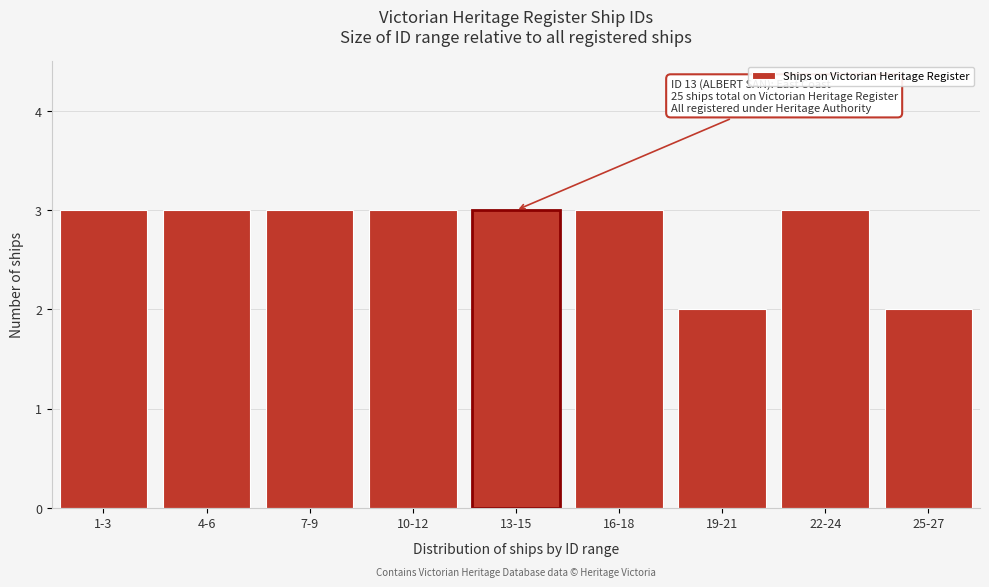

Reading left to right, extract all data points from this chart.

1-3=3	4-6=3	7-9=3	10-12=3	13-15=3	16-18=3	19-21=2	22-24=3	25-27=2